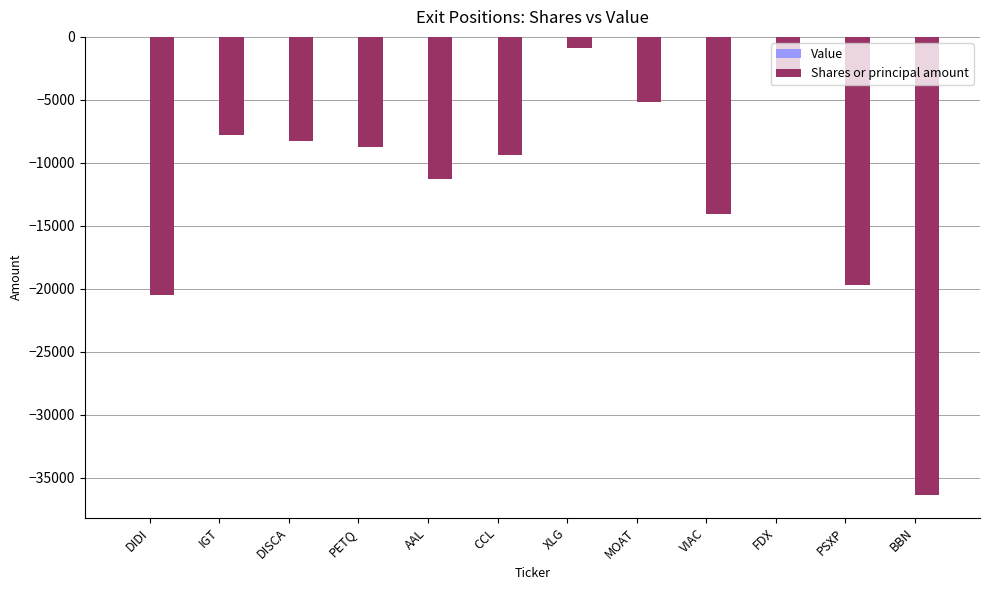

What is the sum of all values?

-144597